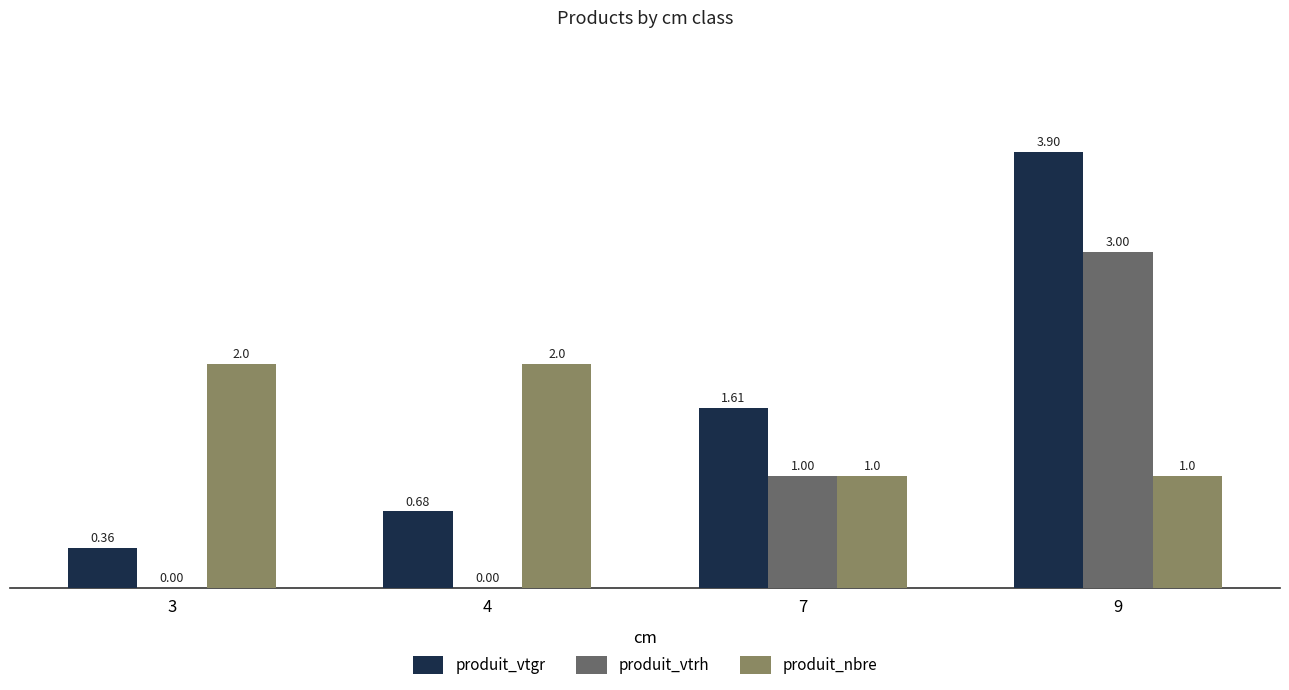

Which category has the highest value across all series?

9